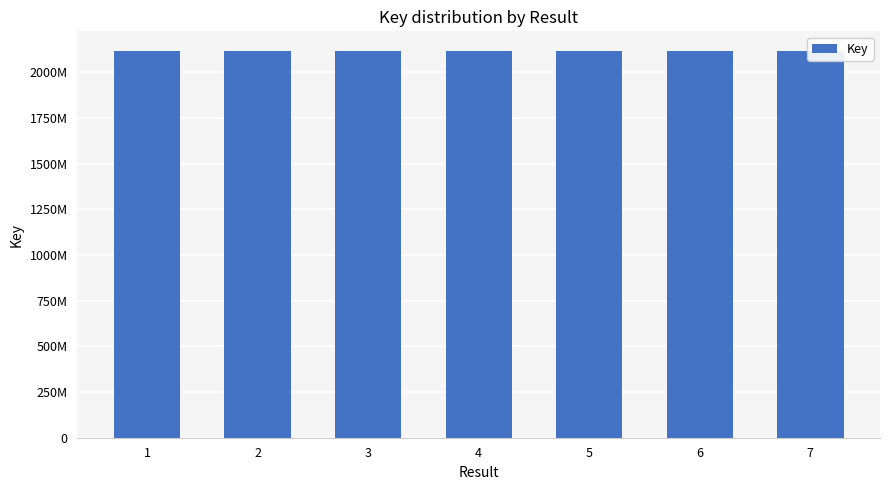

How many bars are there in total?

7